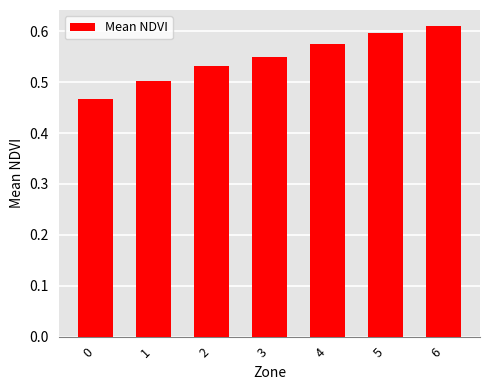

How many data points does each series have?

7